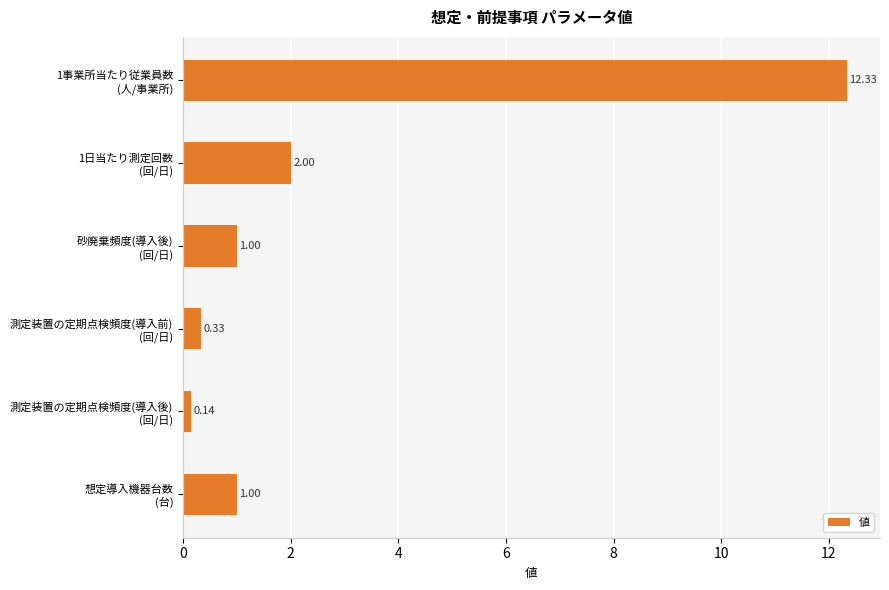

What is the sum of all values?

16.8